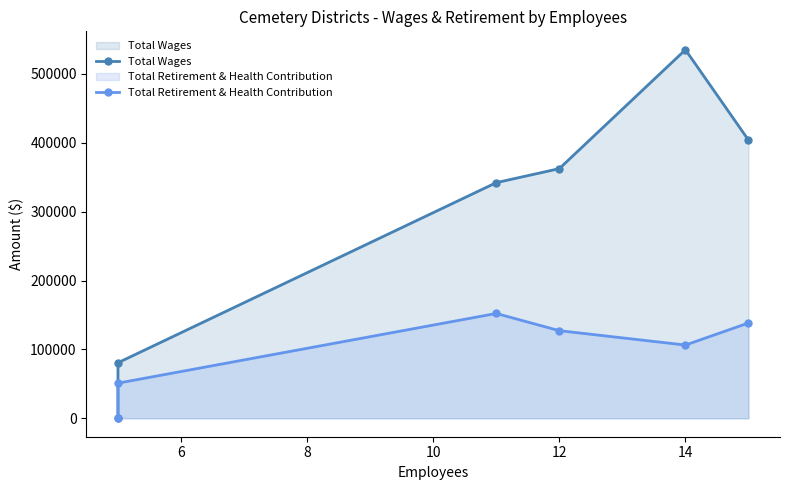

True or false: Total Retirement & Health Contribution and Total Wages cross at least once.

False